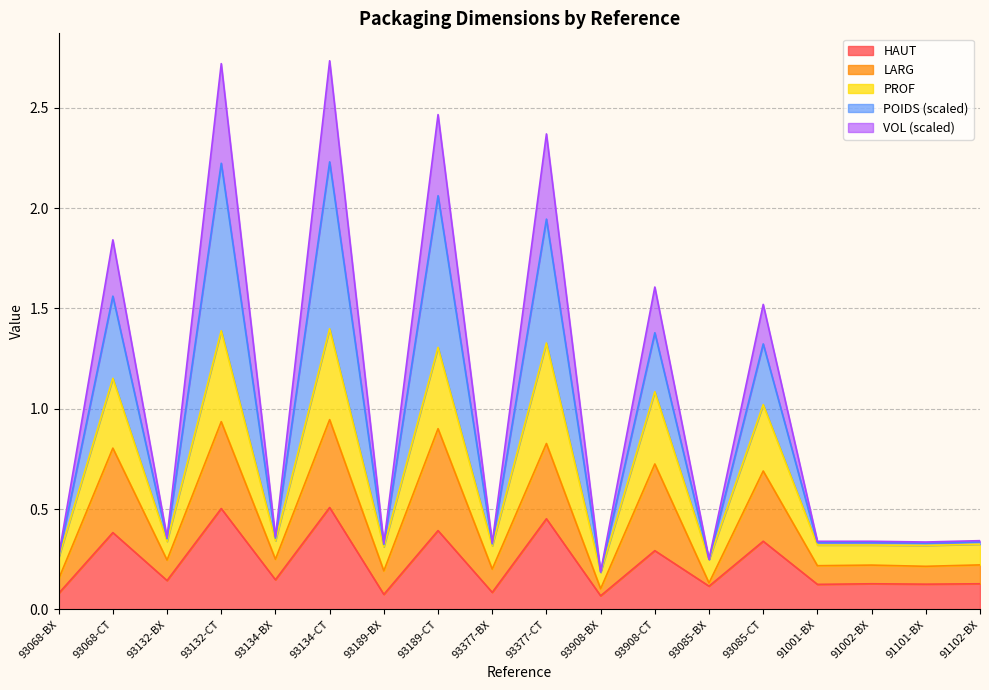

The HAUT series shows 0.1 at 91102-BX. True or false?

True